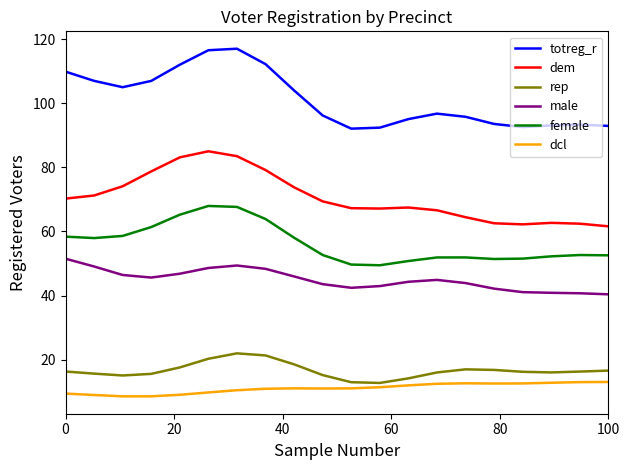

Which series has the largest total across all categories?

totreg_r